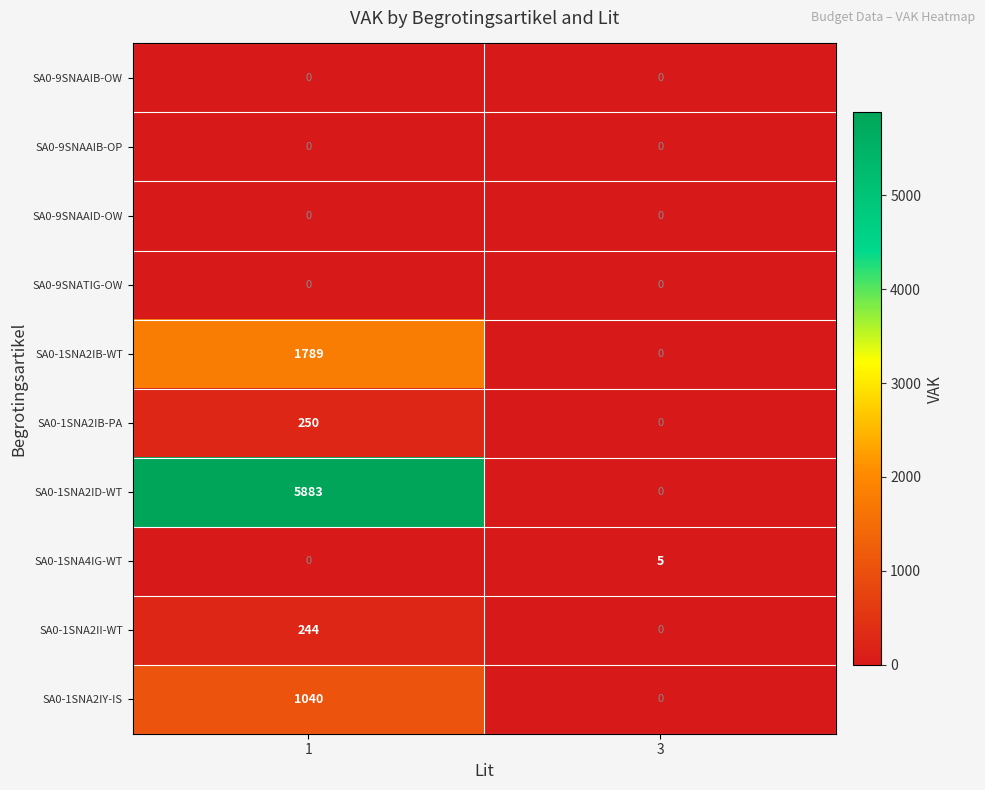

At which category is the sum across all series the highest?

1